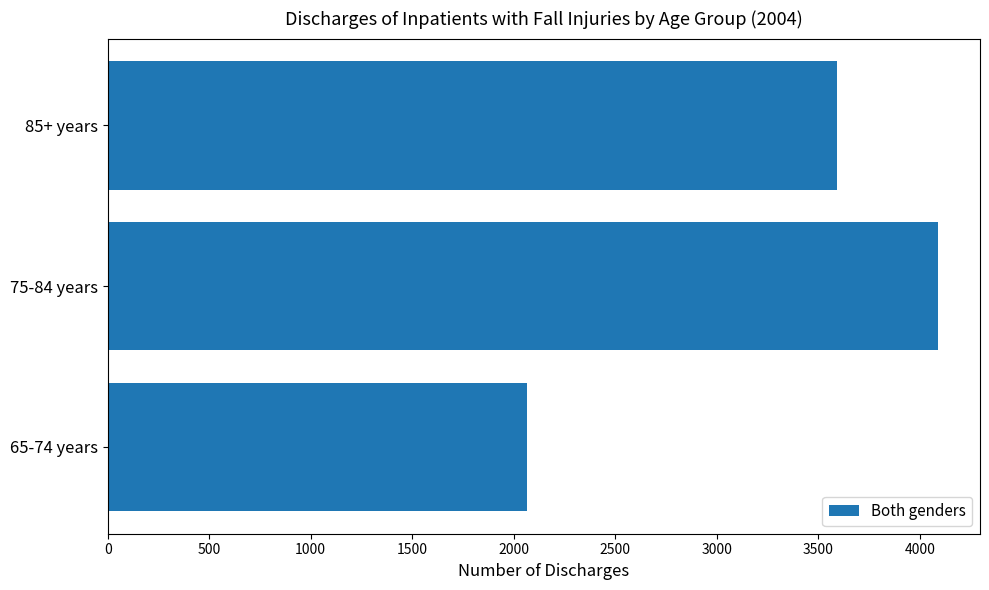

Reading bottom to top, extract all data points from this chart.

2064	4092	3590